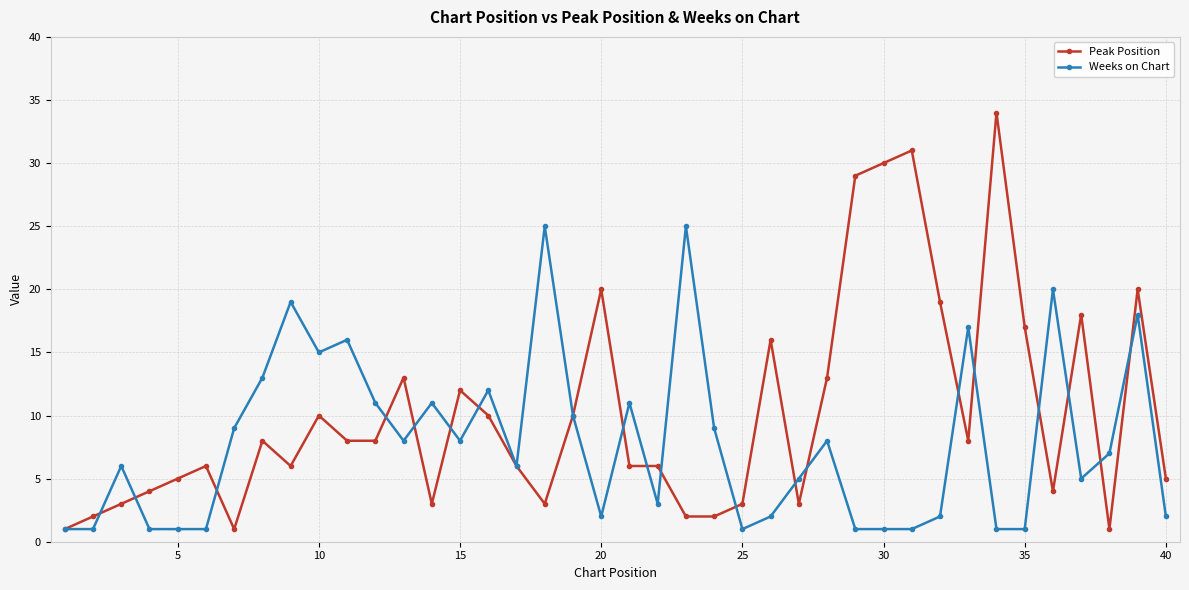

How many lines are shown in the chart?

2